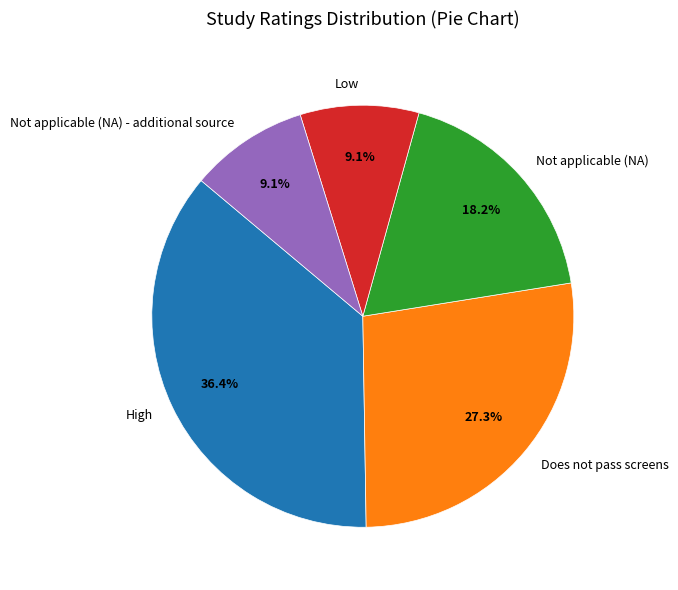

Is it true that Not applicable (NA) - additional source is 9% of the pie?

True